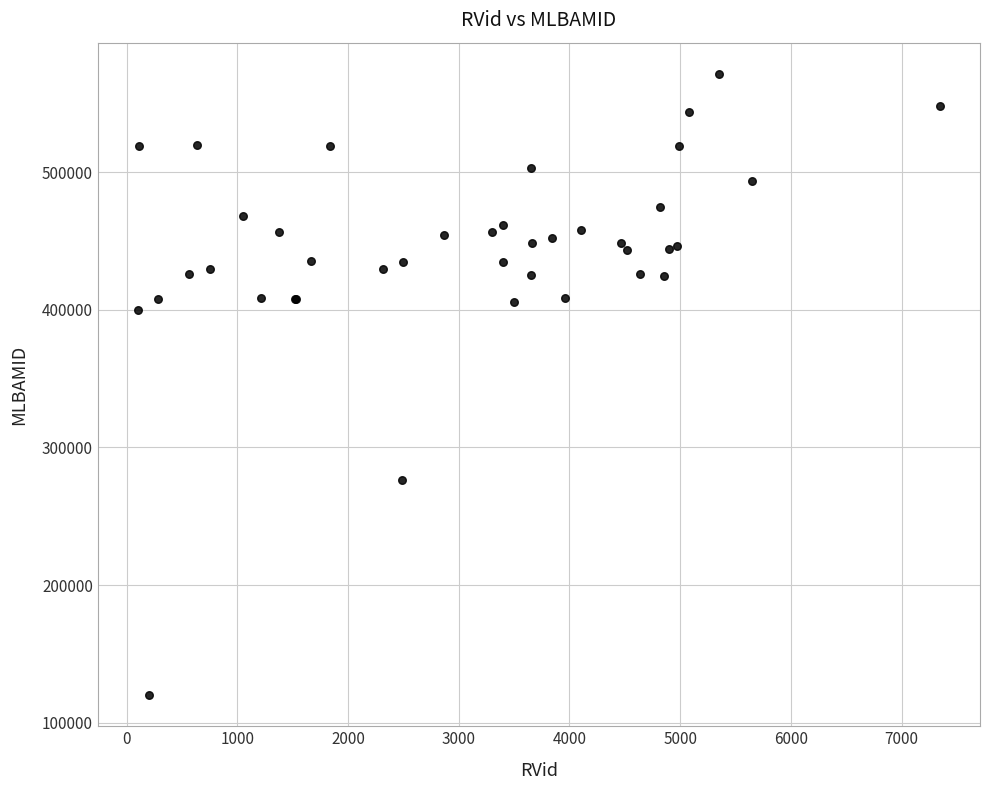

What Y value in the scatter plot is closest to 345752?

400121